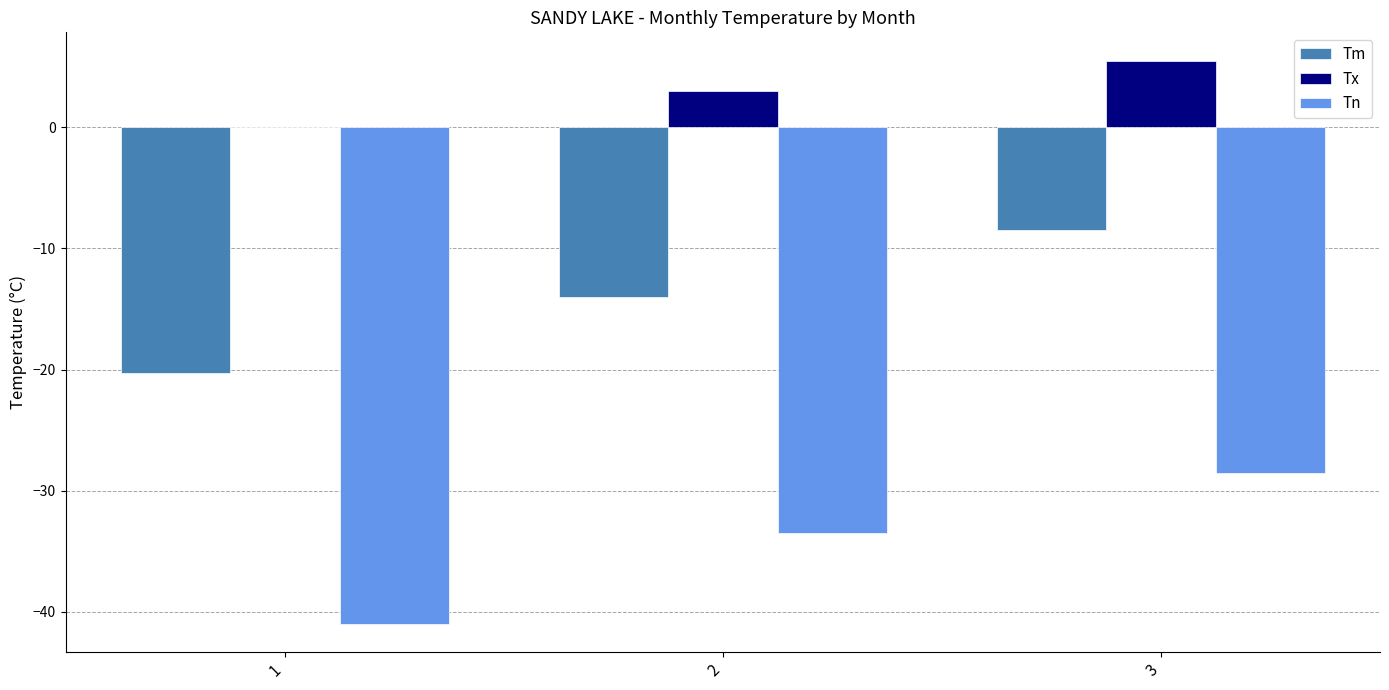

At which category is the sum across all series the highest?

3